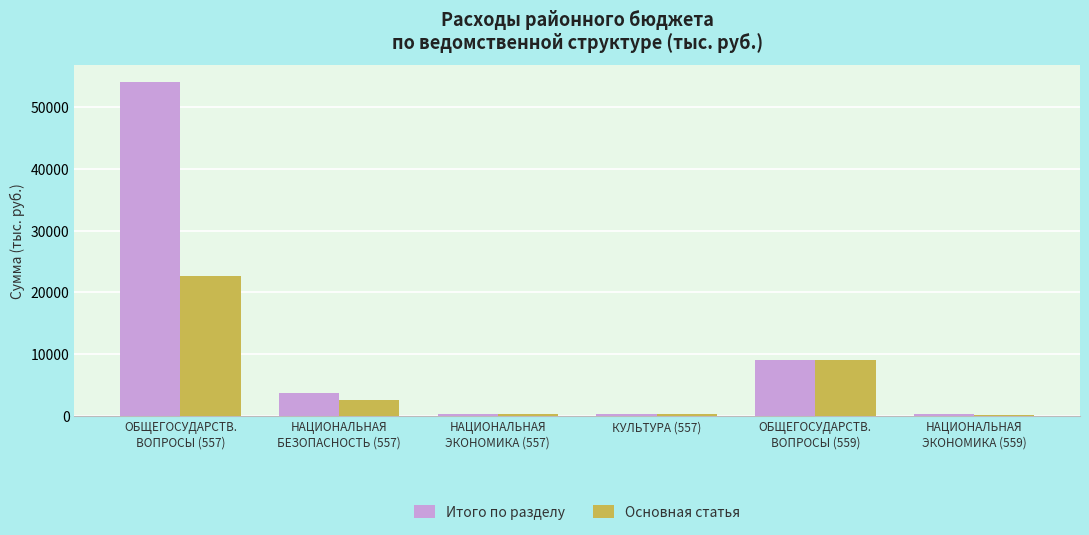

At which label is Основная статья closest to 11407?

ОБЩЕГОСУДАРСТВ.
ВОПРОСЫ (559)